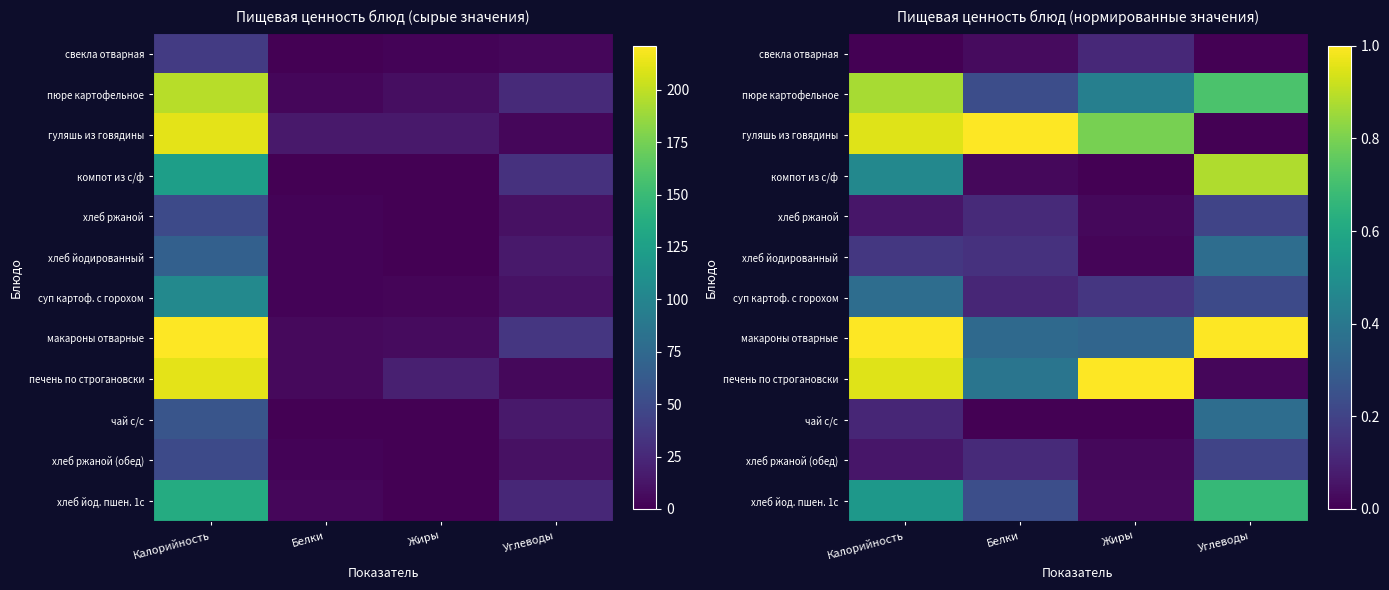

List the series in order of their peak value, lowest first.

свекла отварная, хлеб ржаной, хлеб ржаной (обед), хлеб йодированный, чай с/с, суп картоф. с горохом, хлеб йод. пшен. 1с, пюре картофельное, компот из с/ф, гуляшь из говядины, печень по строгановски, макароны отварные